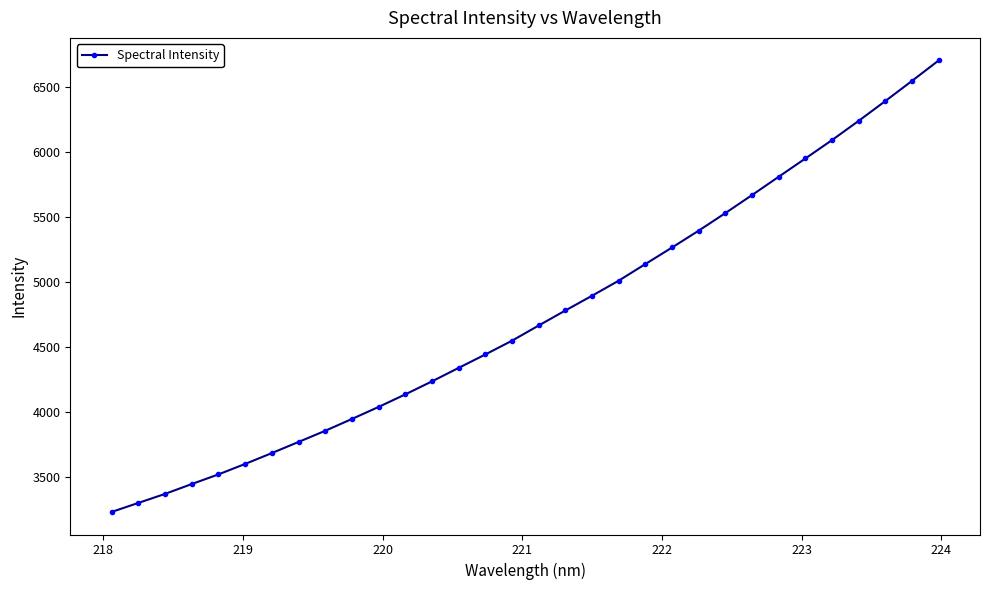

What is the value of the 8th point from the left?

3769.1